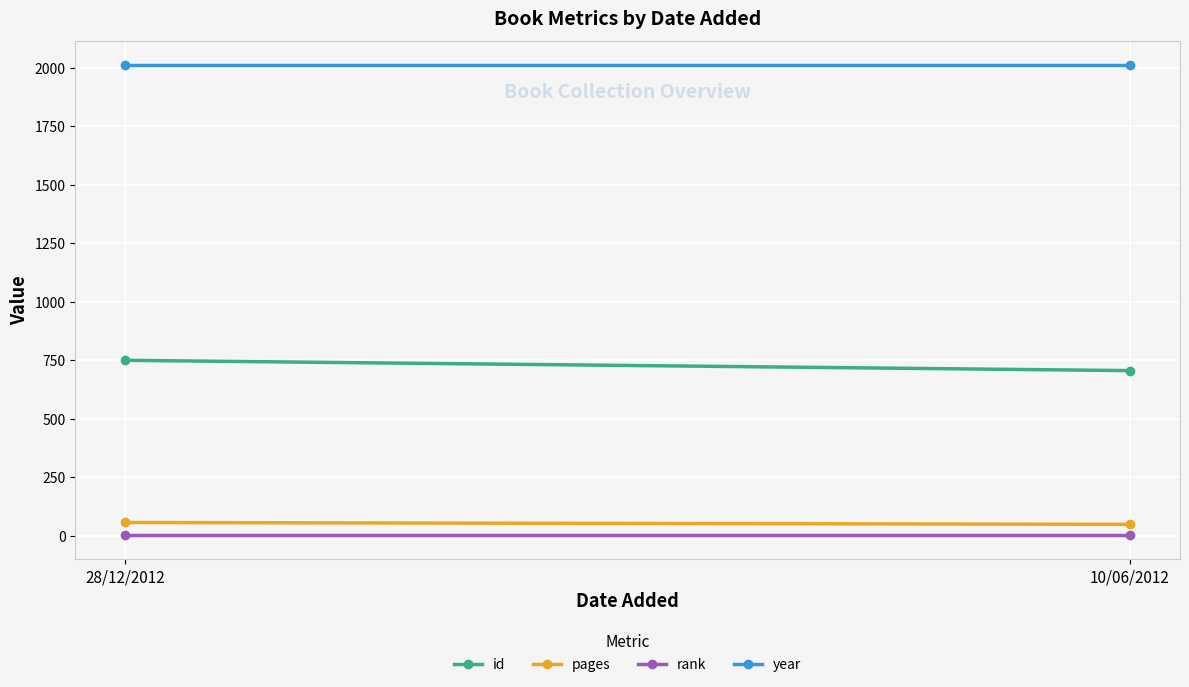

Reading left to right, transcribe all the data shown in this chart.

id: 28/12/2012=749	10/06/2012=705
pages: 28/12/2012=56	10/06/2012=48
rank: 28/12/2012=1	10/06/2012=1
year: 28/12/2012=2012	10/06/2012=2012